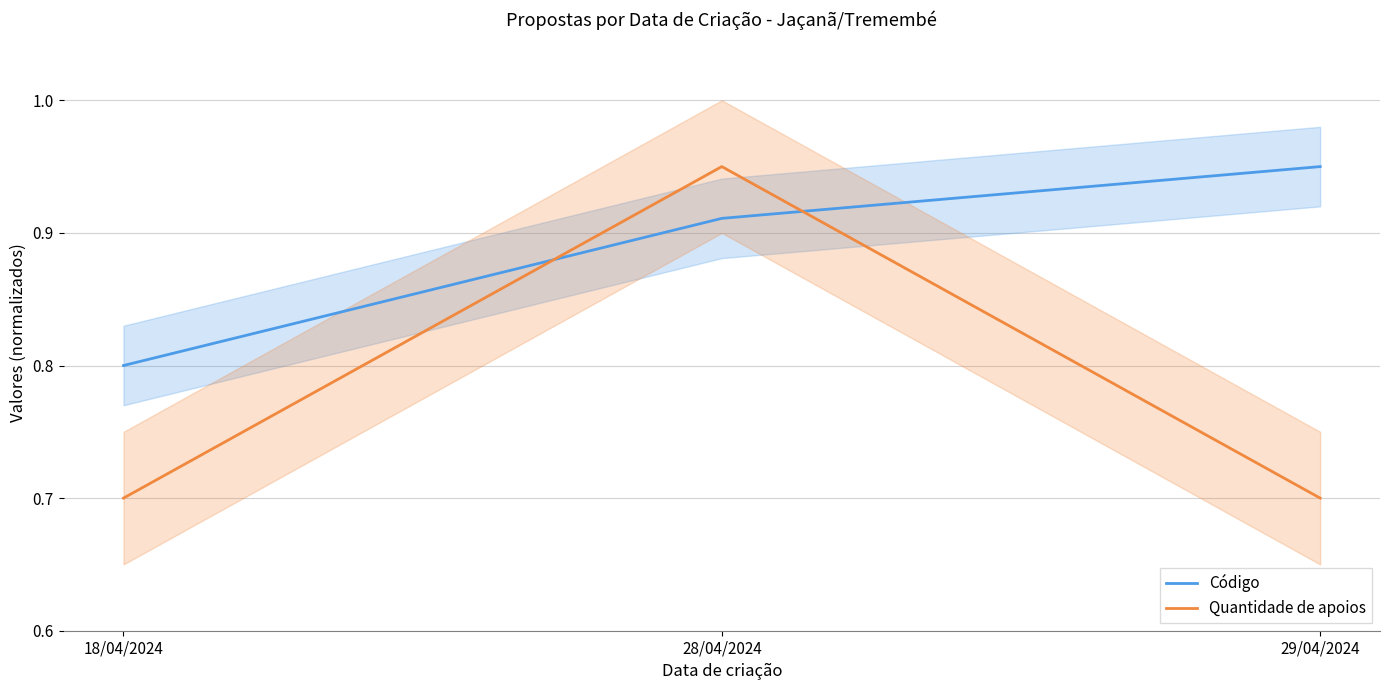

Is it true that Código equals 1.6 at 29/04/2024?

False